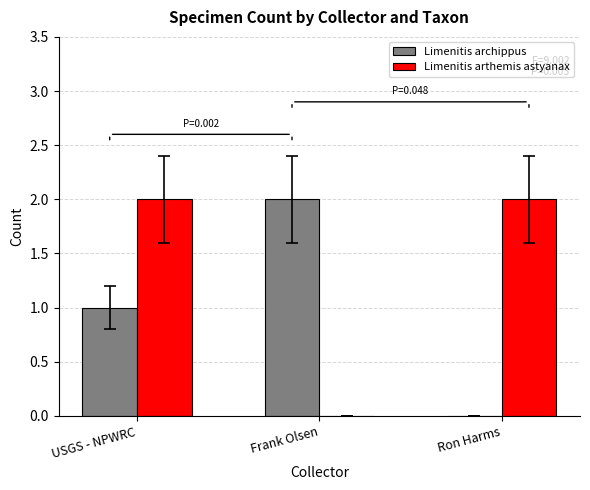

How many groups of bars are there?

3